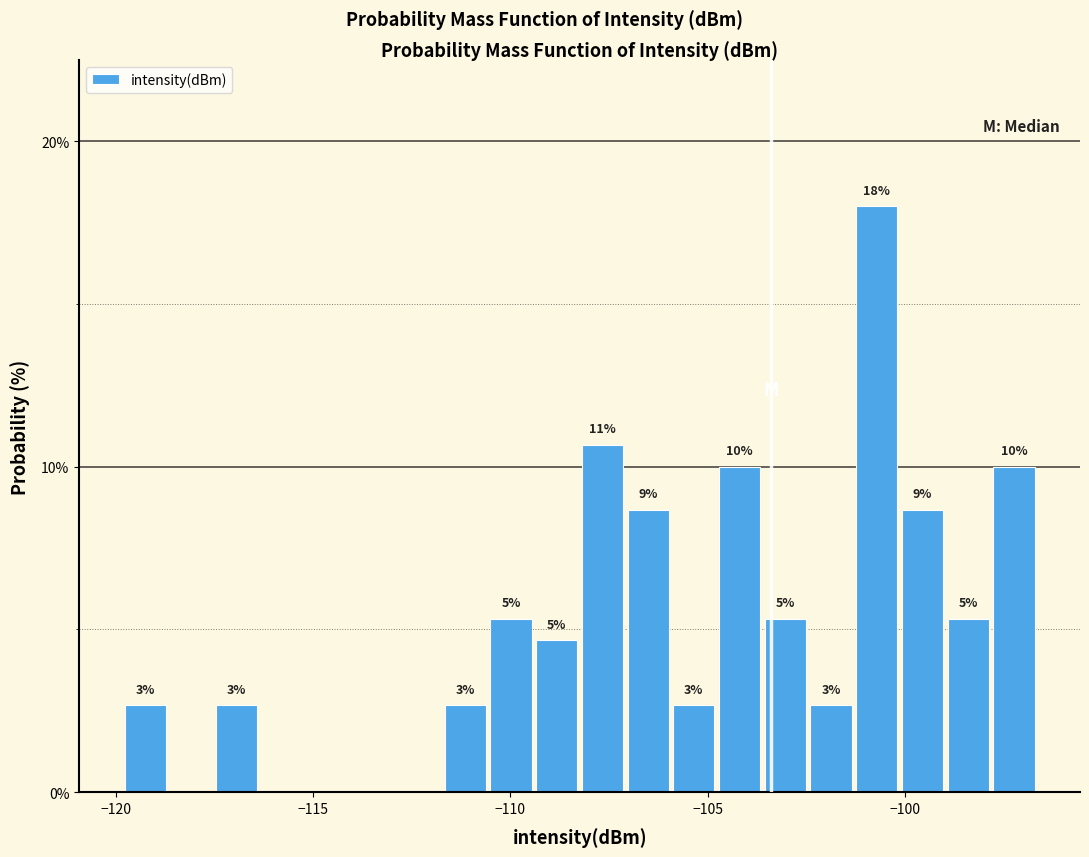

Read against the x-axis, roughly where is the centre of the tallest bar?

-100.5